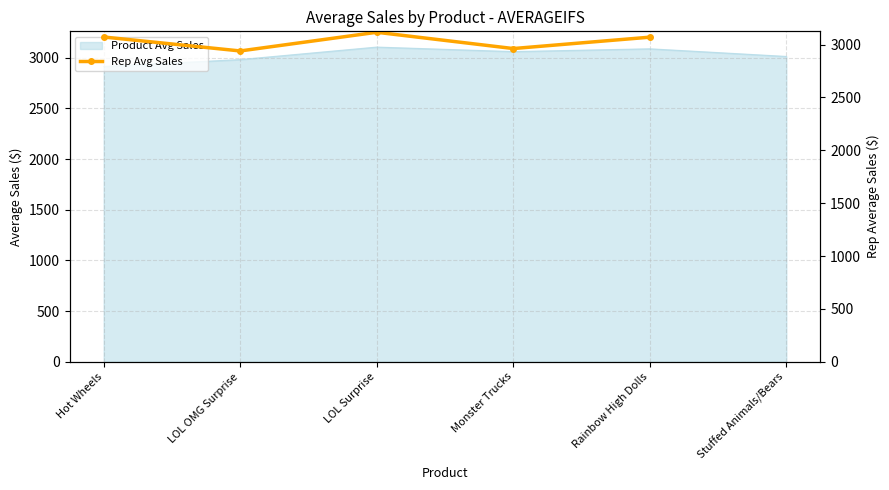

Between Rainbow High Dolls and LOL Surprise, which is larger?

LOL Surprise